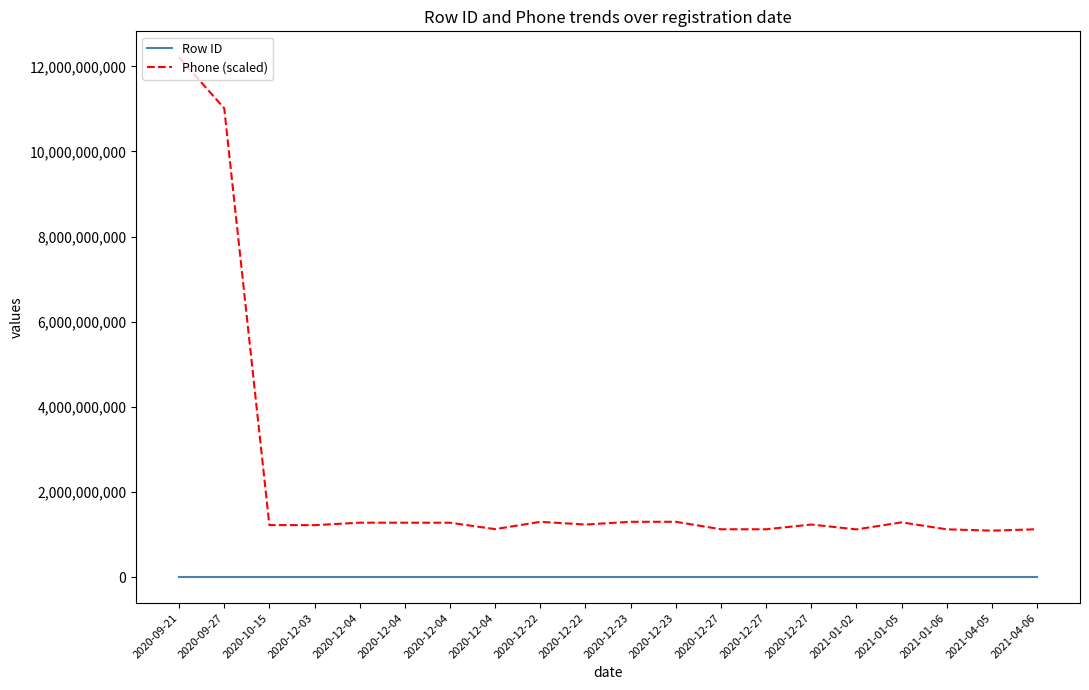

Rank the series by their average value, from highest to lowest.

Phone (scaled), Row ID